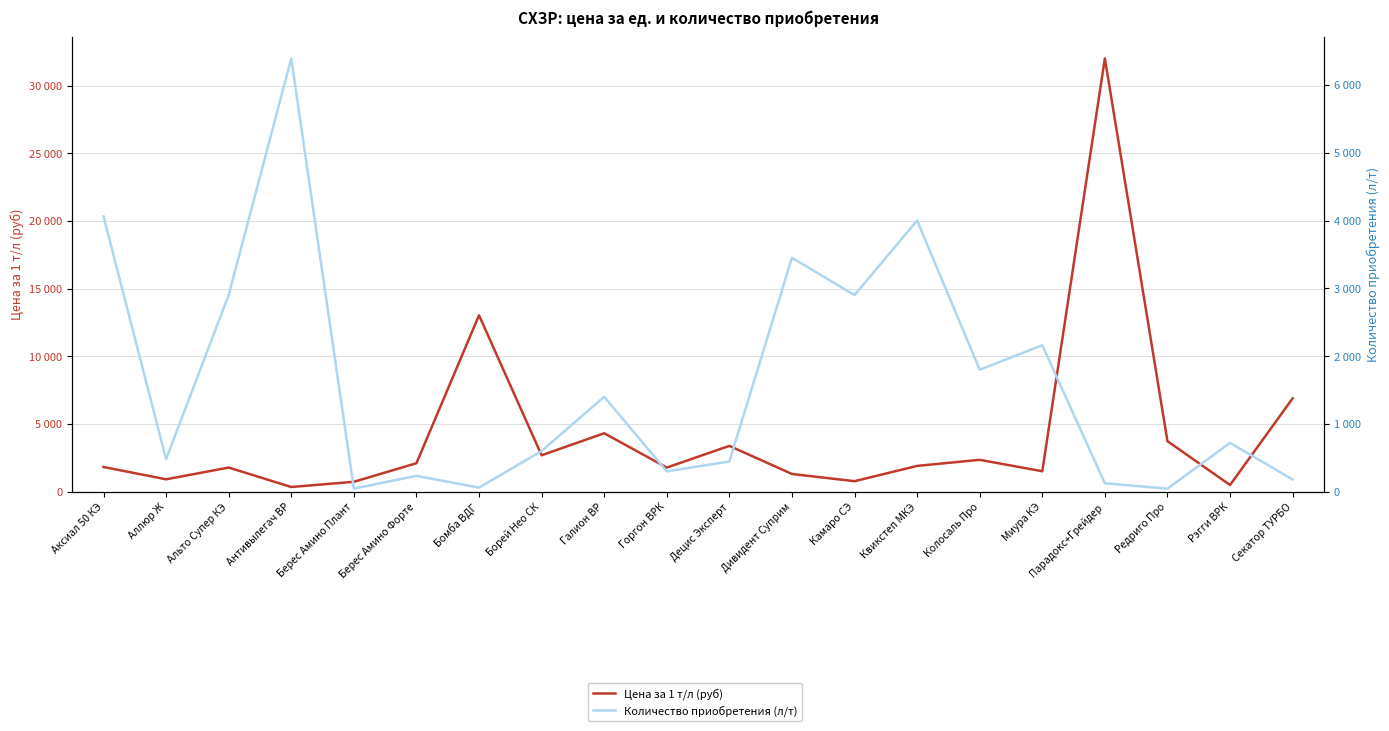

In Цена за 1 т/л (руб), how many points are higher than both neighbors (excluding endpoints)?

6